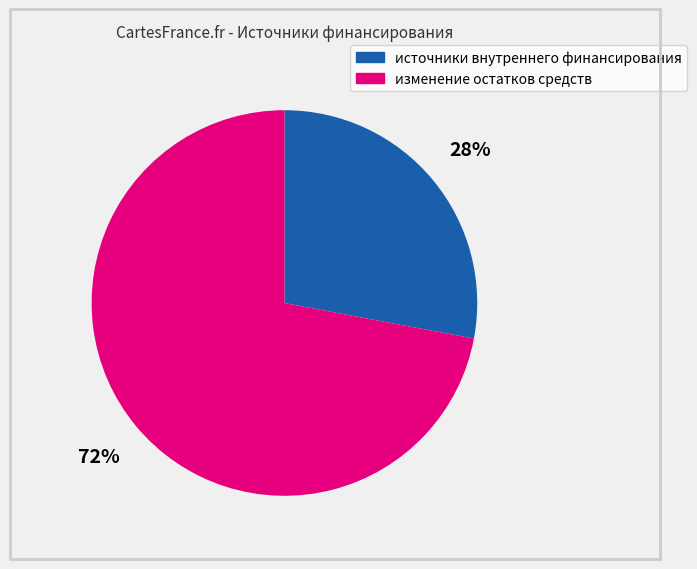

To the nearest percent, what is the difference between the largest and smallest slice percentages?

44%